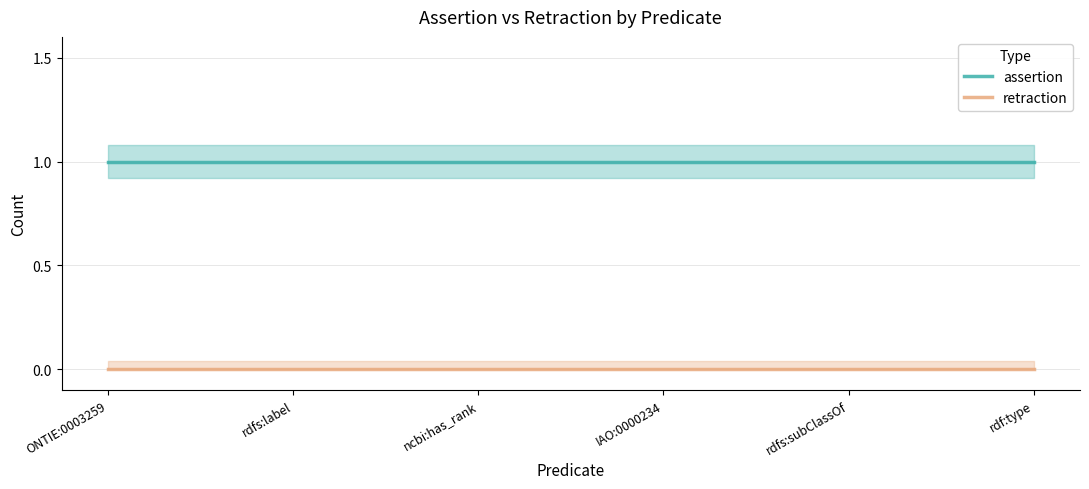

True or false: retraction has more than 1 points higher than both neighbors.

False